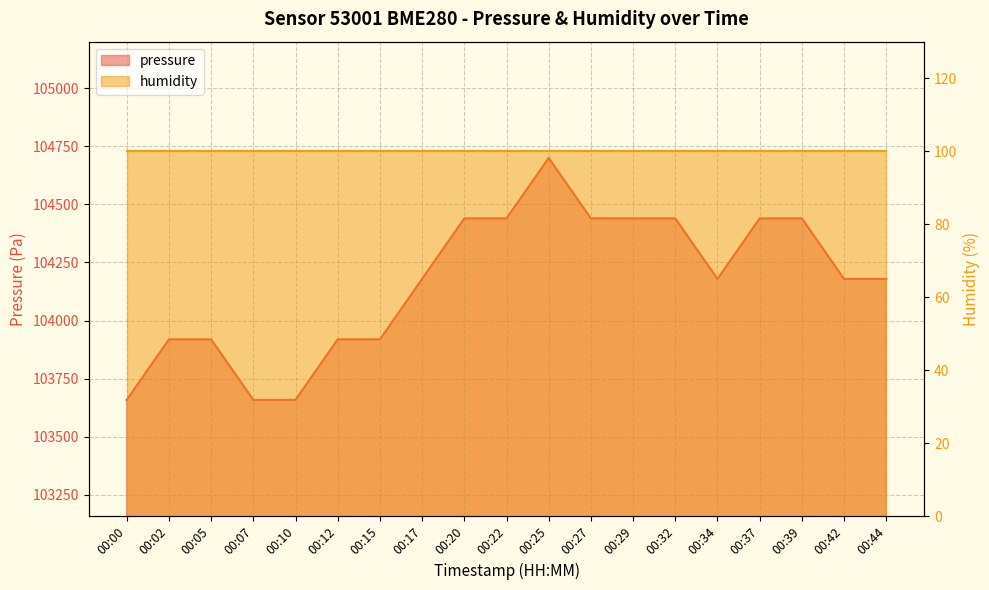

Rank the categories by value from highest to lowest.

00:25, 00:20, 00:22, 00:27, 00:29, 00:32, 00:37, 00:39, 00:17, 00:34, 00:42, 00:44, 00:02, 00:05, 00:12, 00:15, 00:00, 00:07, 00:10